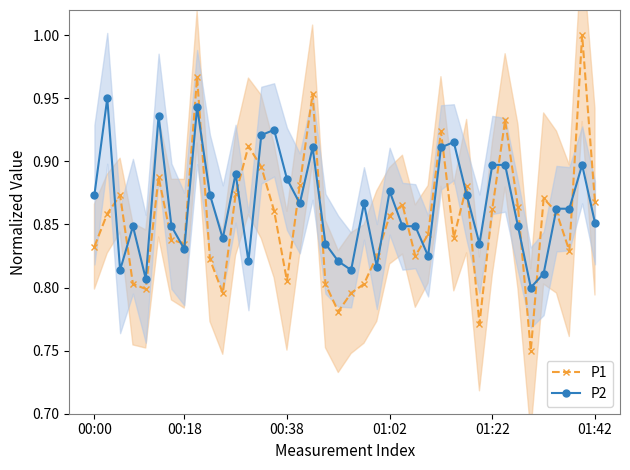

True or false: P1 has more than 0 interior local peaks.

True